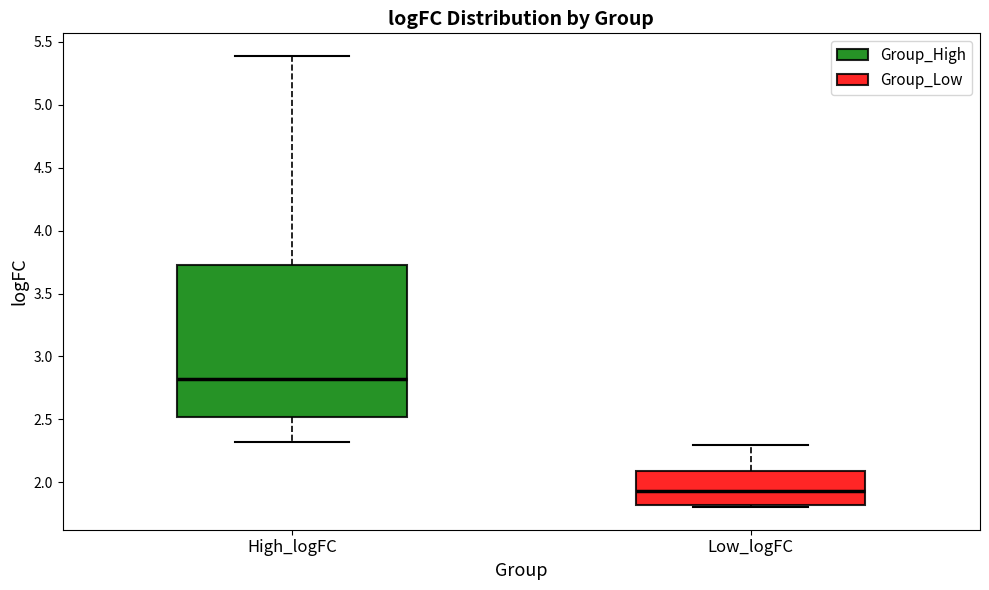

Where does the median line of the box for Low_logFC sit on the y-axis? The values are not printed on the chart, so give them approximately, as read against the axis.

1.95